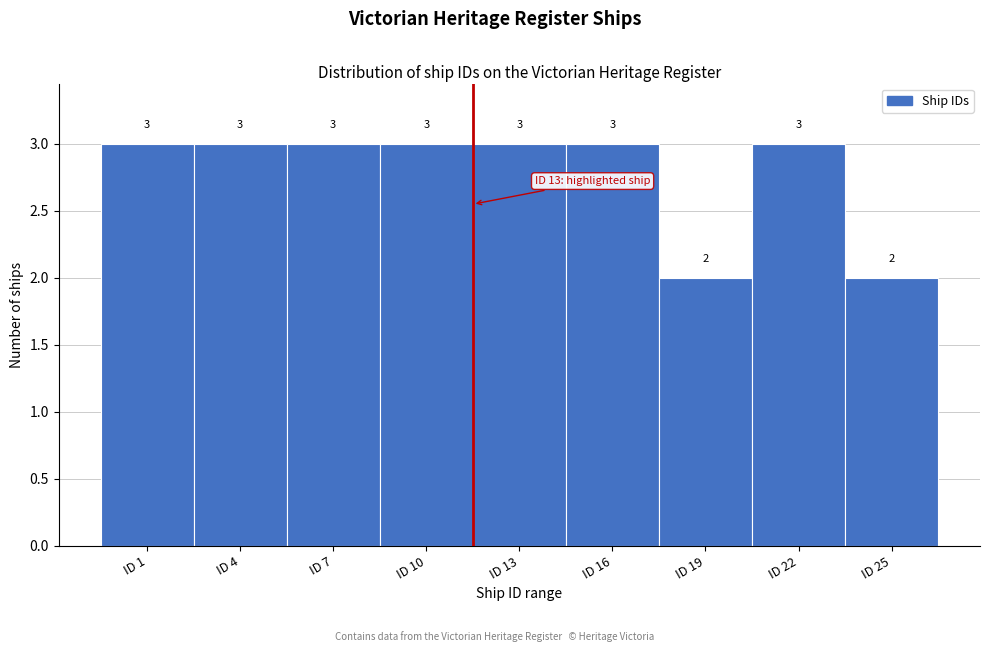

Reading left to right, extract all data points from this chart.

ID 1=3	ID 4=3	ID 7=3	ID 10=3	ID 13=3	ID 16=3	ID 19=2	ID 22=3	ID 25=2